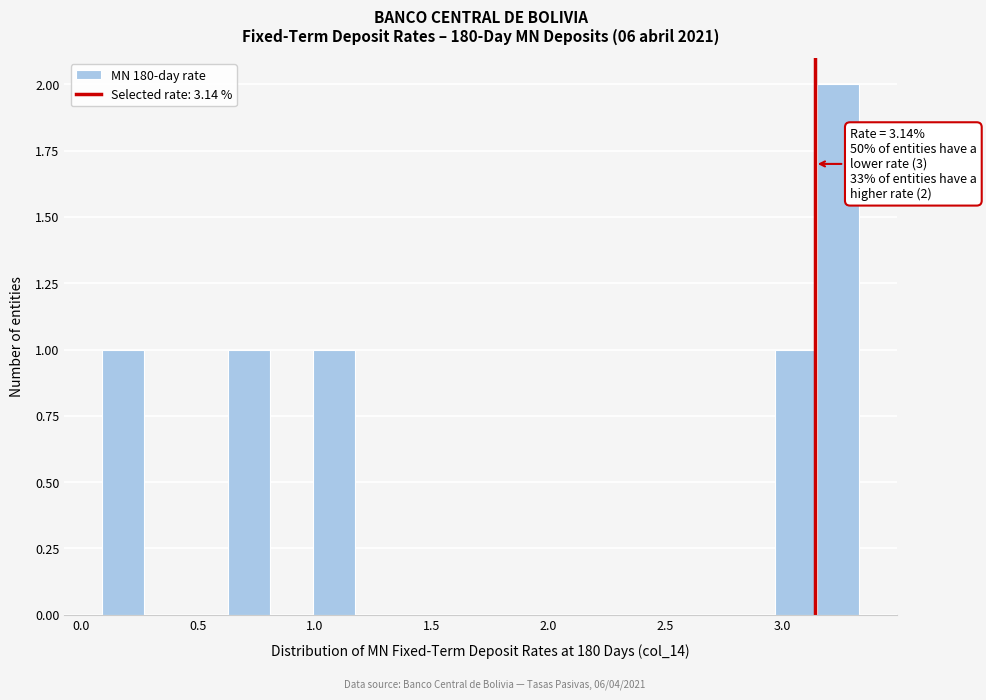

Around what value on the x-axis is the tallest bar? Give the approximate position of its centre, as read against the axis.

3.25